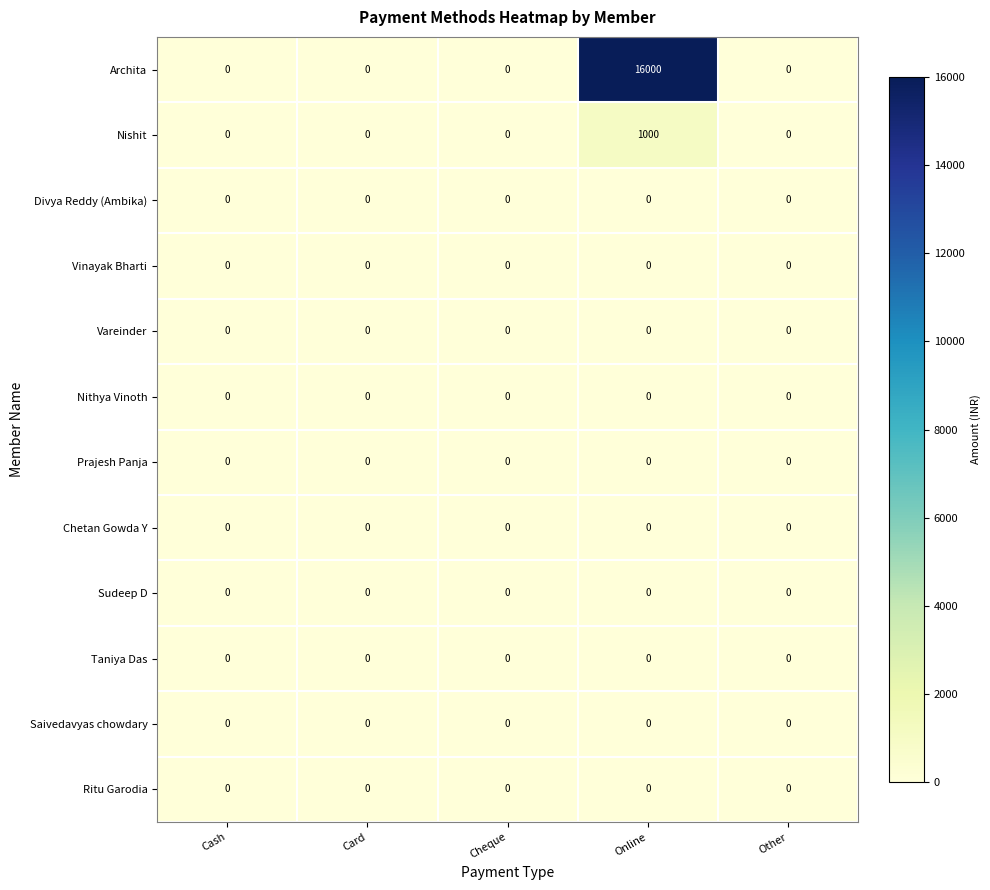

At which category is the sum across all series the highest?

Online